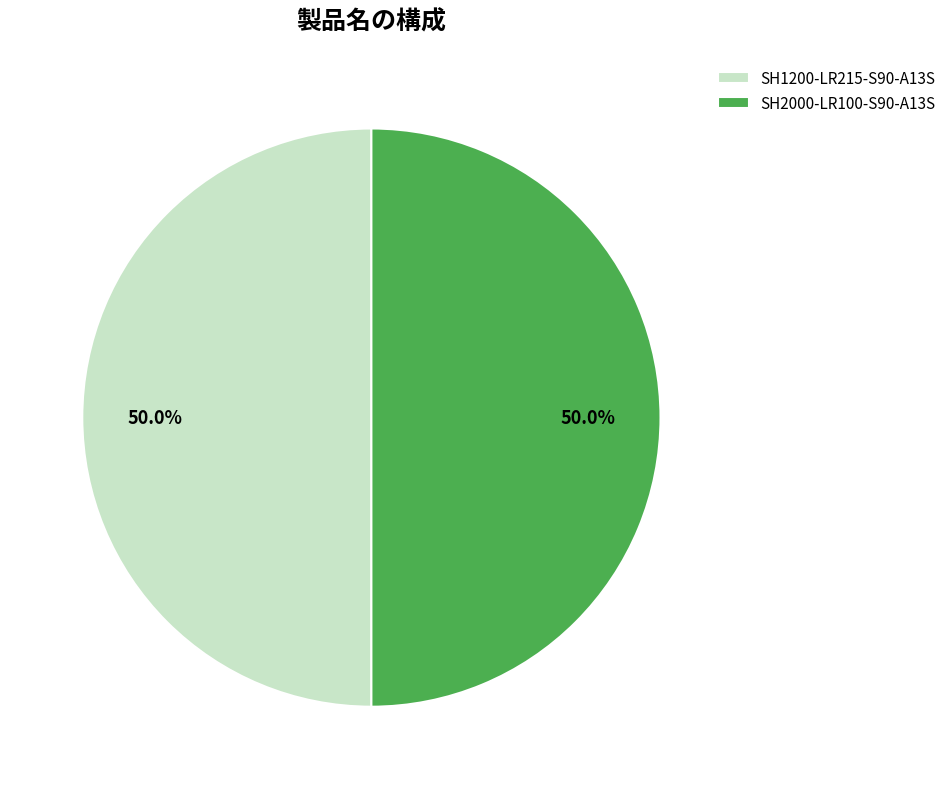

How many slices are in this pie chart?

2